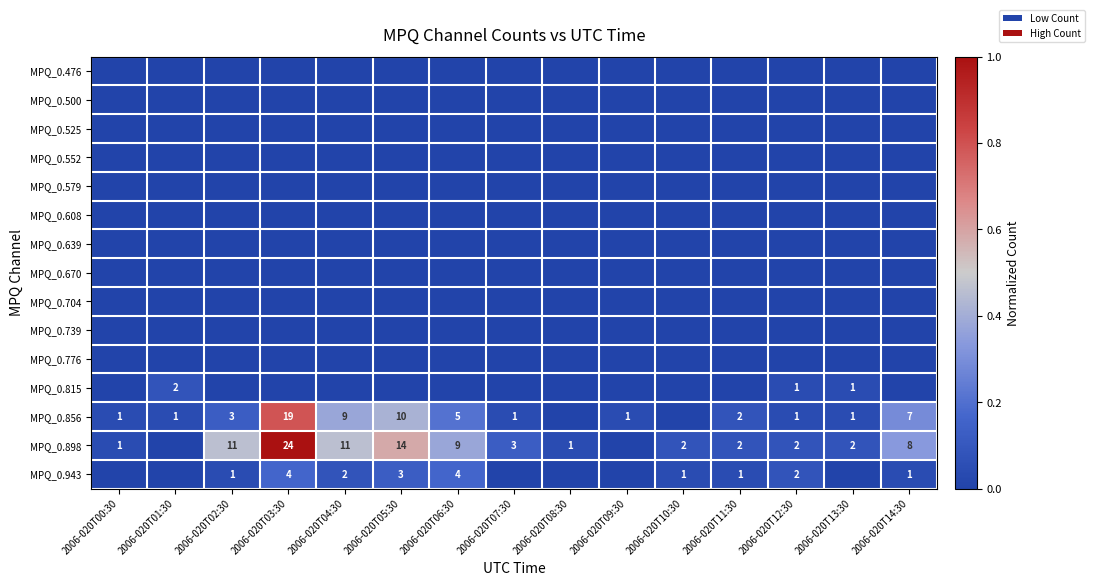

Which category has the lowest value across all series?

2006-020T00:30